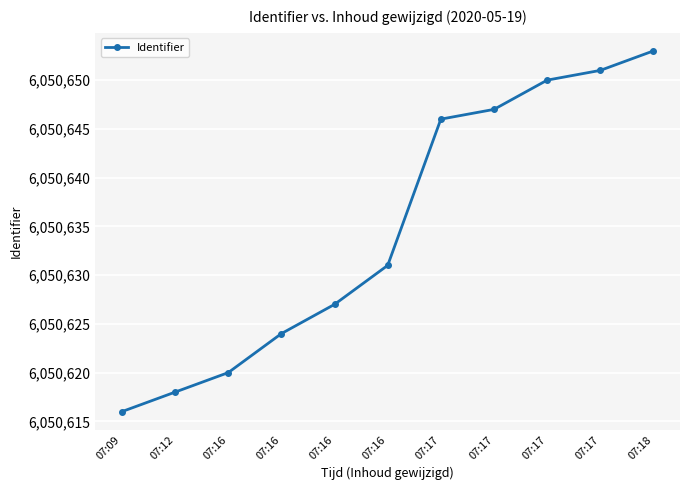

The value at 07:16 is 1223109. True or false?

False